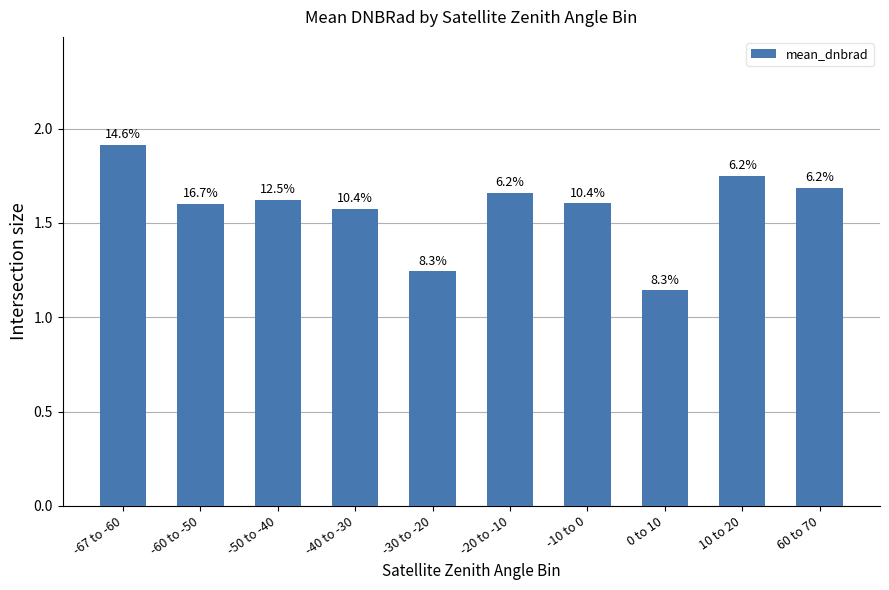

How many bars are there in total?

10